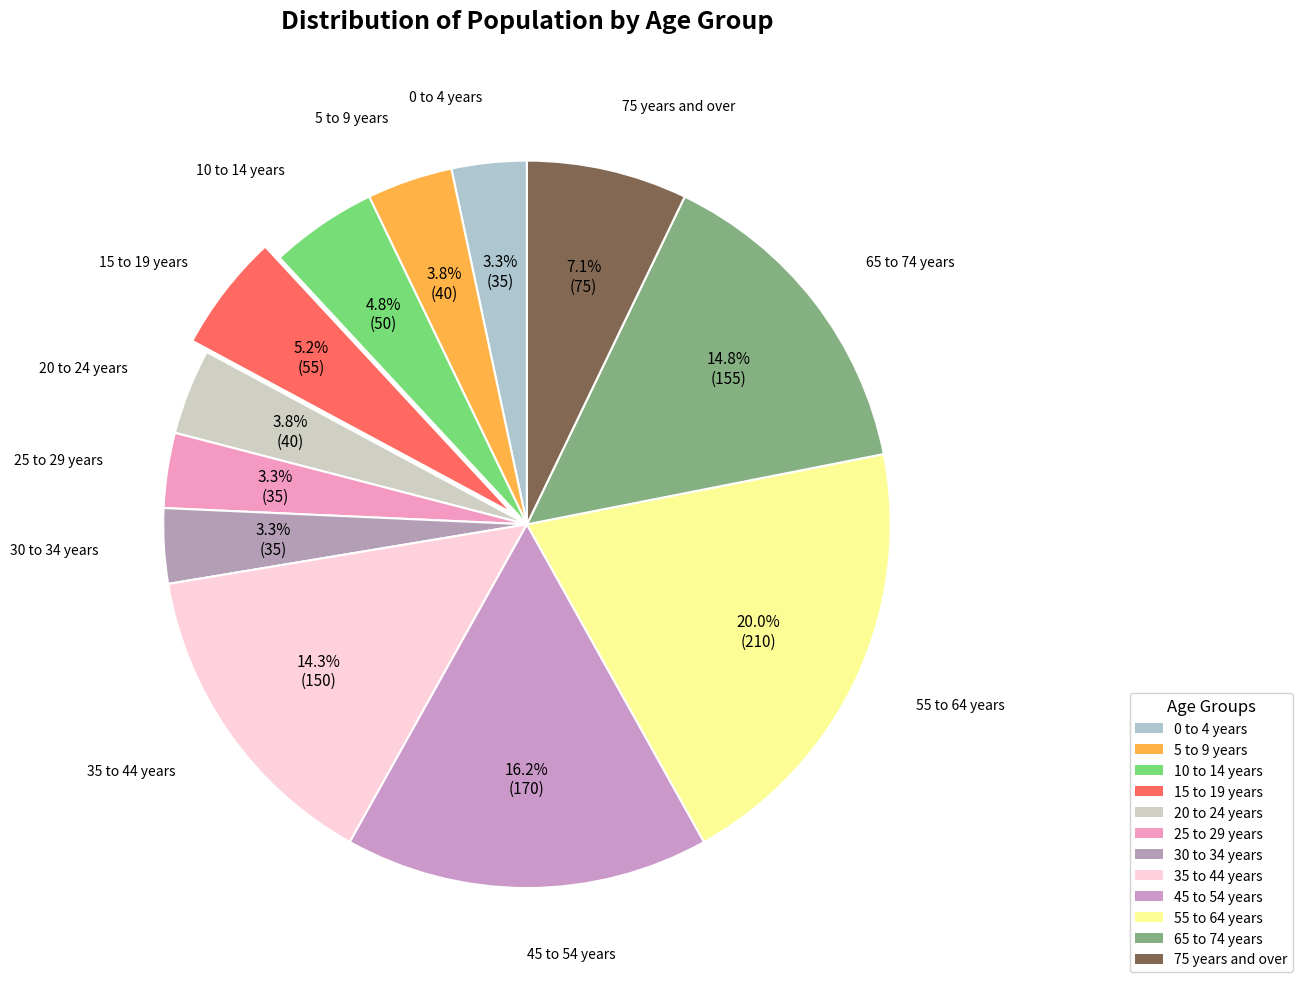

Is there any slice that represents more than half of the pie?

No